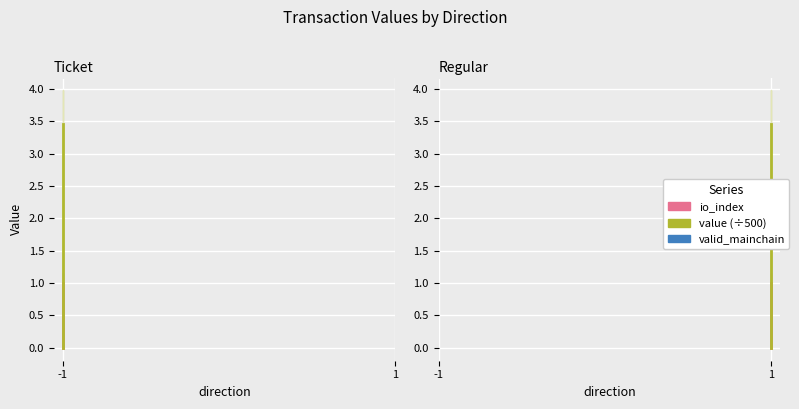

Is the value of valid_mainchain at 1 greater than the value of value at 1?

Yes